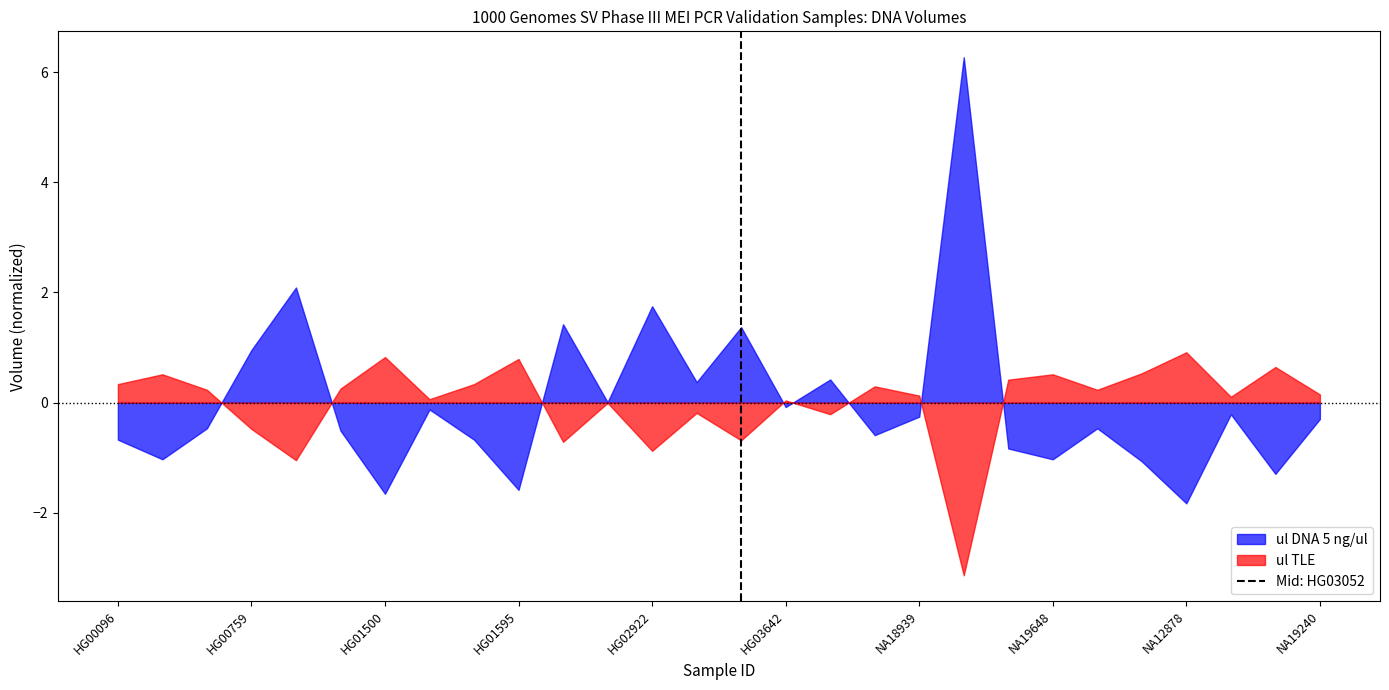

What is the maximum value for ul DNA 5 ng/ul?

6.3